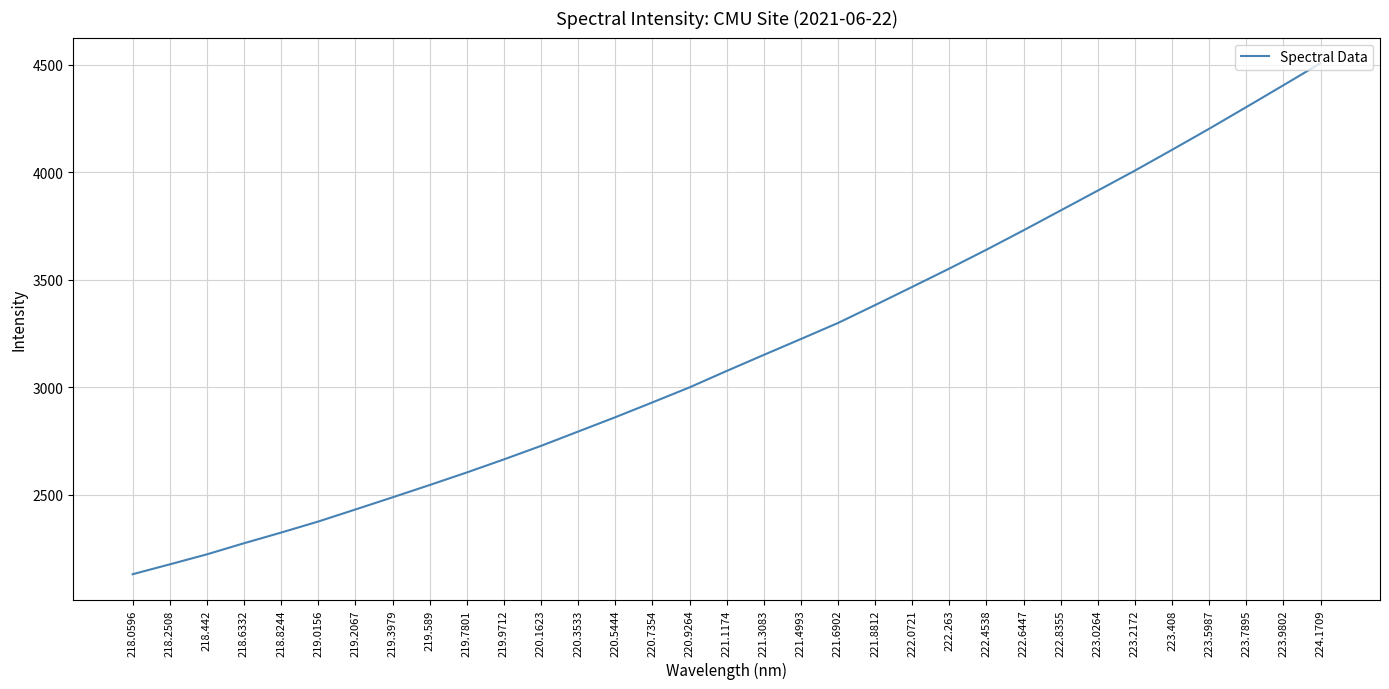

What is the change in value from 218.8244 to 219.7801?

+279.5